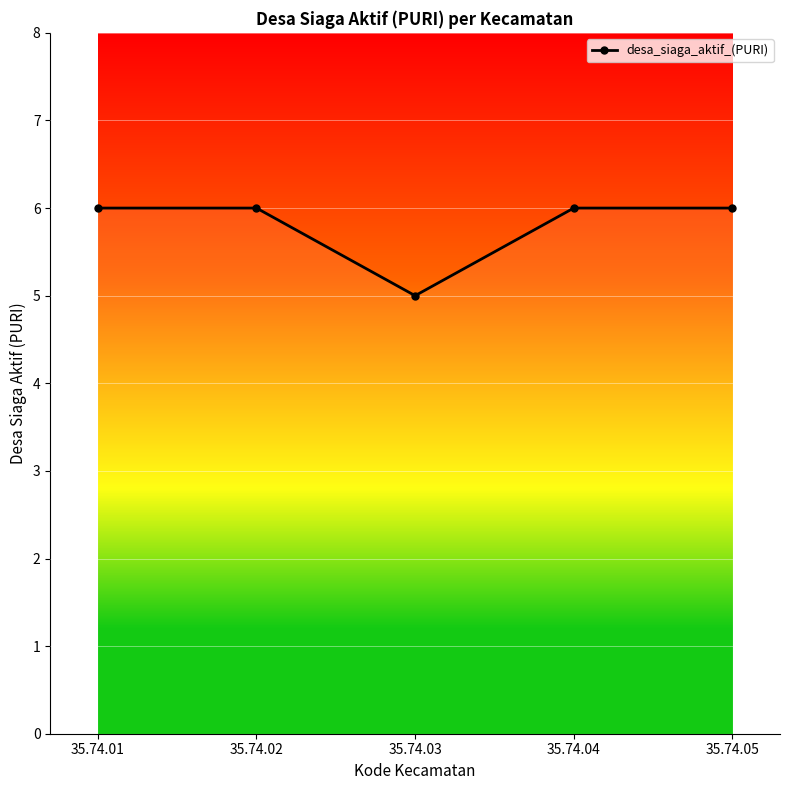

What is the value of the 1st point from the left?

6